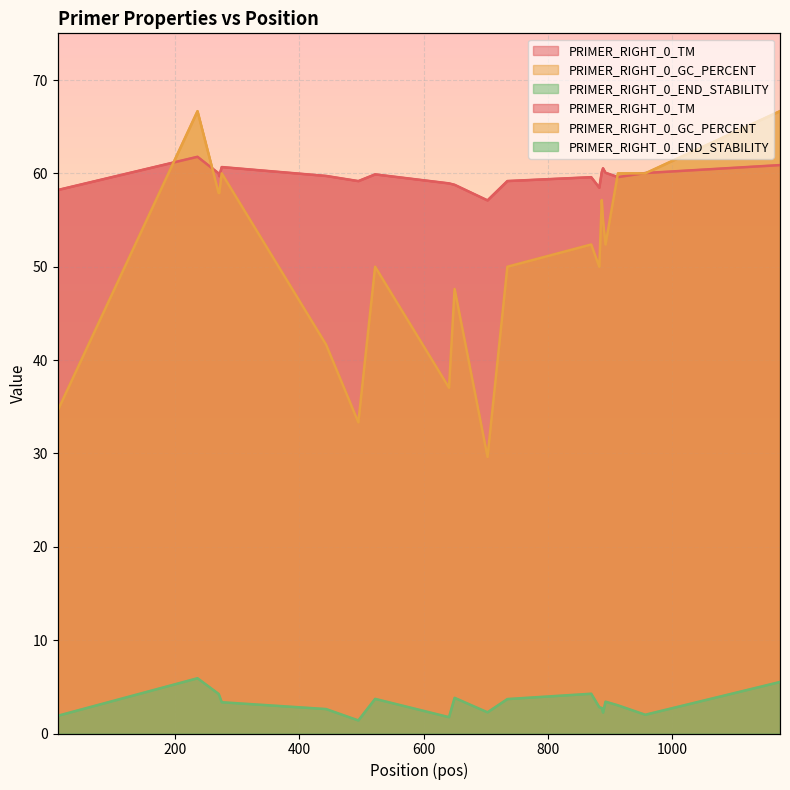

What is the total value across all series at 236?

134.4